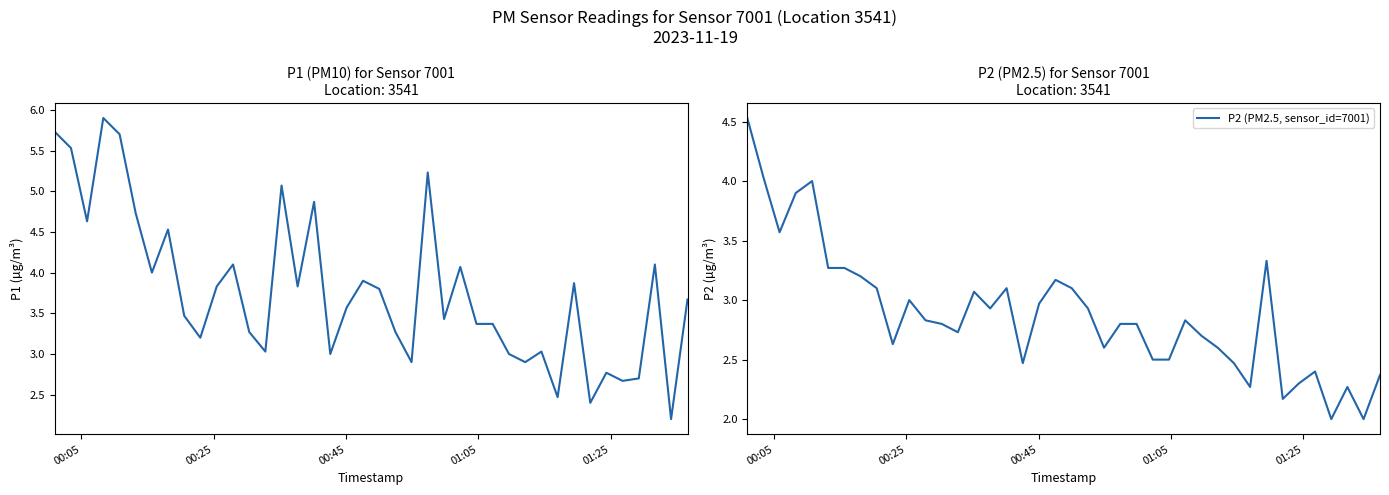

Reading left to right, list all the values displayed in this chart.

P1 (PM10, sensor_id=7001): 5.7	5.5	4.6	5.9	5.7	4.7	4.0	4.5	3.5	3.2	3.8	4.1	3.3	3.0	5.1	3.8	4.9	3.0	3.6	3.9	3.8	3.3	2.9	5.2	3.4	4.1	3.4	3.4	3.0	2.9	3.0	2.5	3.9	2.4	2.8	2.7	2.7	4.1	2.2	3.7
P2 (PM2.5, sensor_id=7001): 4.5	4.0	3.6	3.9	4.0	3.3	3.3	3.2	3.1	2.6	3.0	2.8	2.8	2.7	3.1	2.9	3.1	2.5	3.0	3.2	3.1	2.9	2.6	2.8	2.8	2.5	2.5	2.8	2.7	2.6	2.5	2.3	3.3	2.2	2.3	2.4	2.0	2.3	2.0	2.4